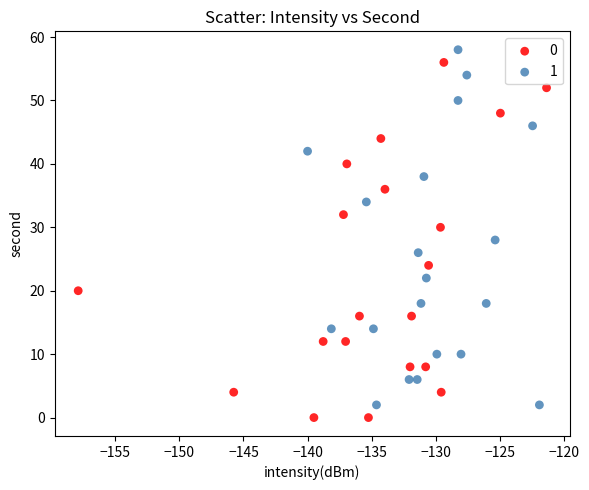

Which series reaches the maximum Y coordinate?

1